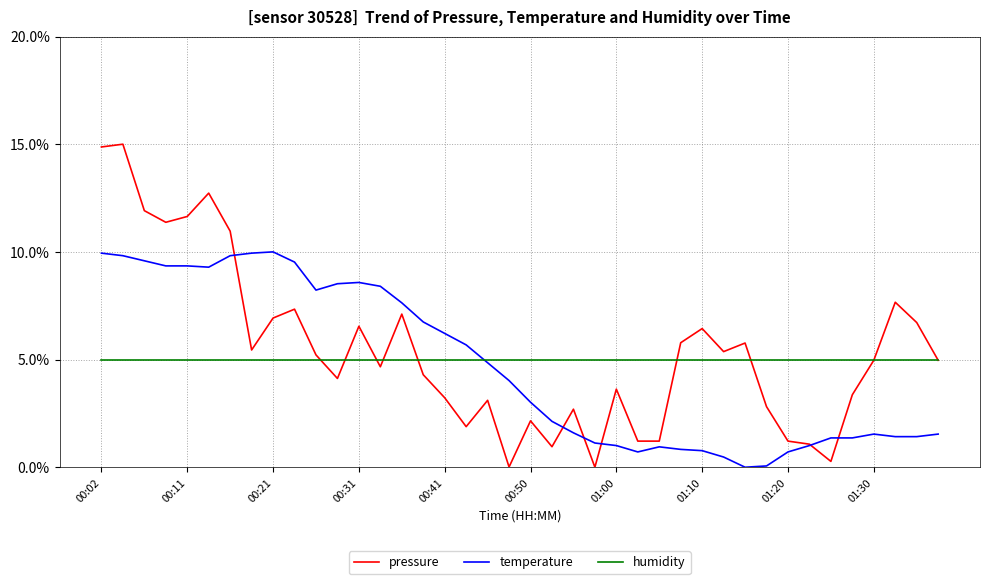

Which series has the largest range (max minus min)?

pressure